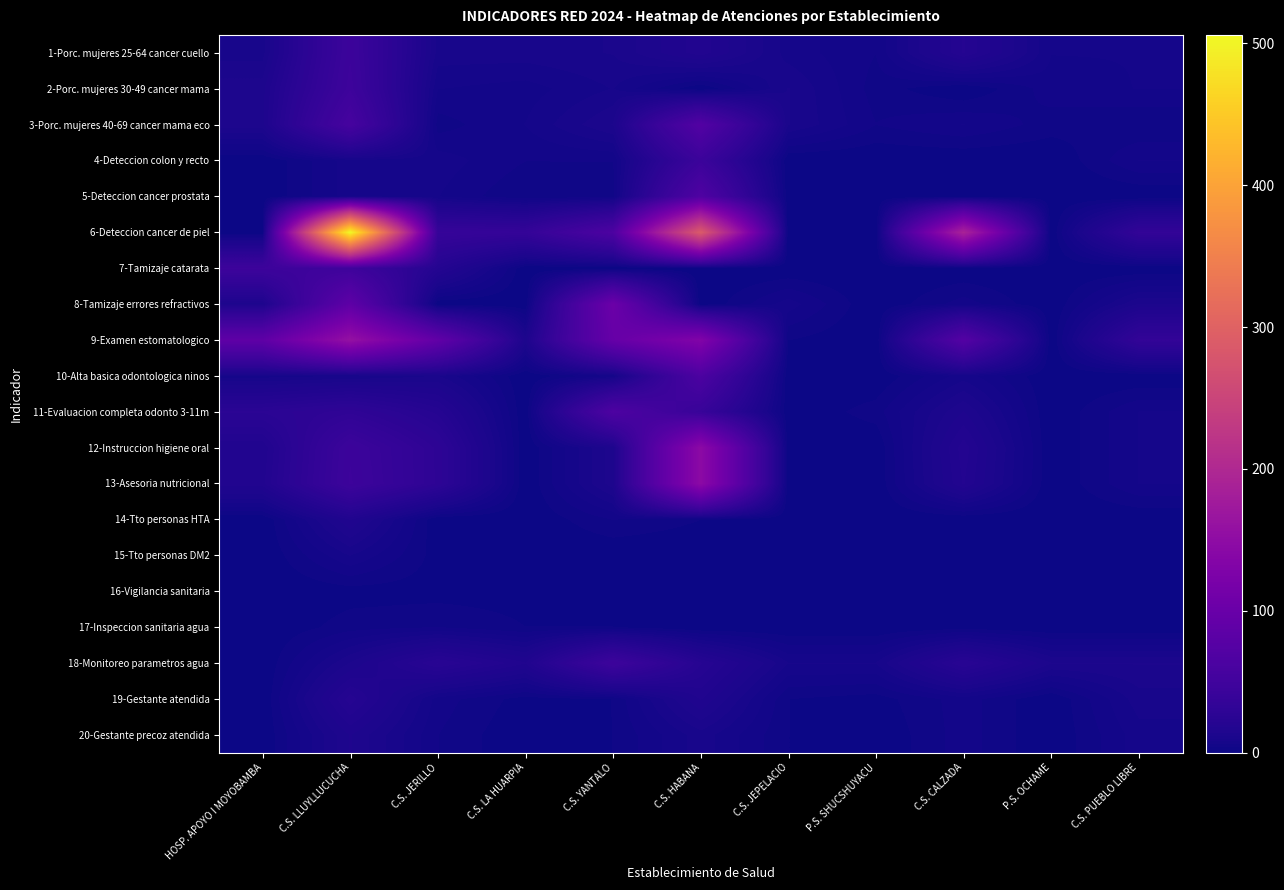

Reading left to right, list all the values displayed in this chart.

1-Porc. mujeres 25-64 cancer cuello: HOSP. APOYO I MOYOBAMBA=9	C.S. LLUYLLUCUCHA=45	C.S. JERILLO=9	C.S. LA HUARPIA=9	C.S. YANTALO=10	C.S. HABANA=17	C.S. JEPELACIO=7	P.S. SHUCSHUYACU=4	C.S. CALZADA=20	P.S. OCHAME=6	C.S. PUEBLO LIBRE=6
2-Porc. mujeres 30-49 cancer mama: HOSP. APOYO I MOYOBAMBA=13	C.S. LLUYLLUCUCHA=47	C.S. JERILLO=6	C.S. LA HUARPIA=5	C.S. YANTALO=8	C.S. HABANA=0	C.S. JEPELACIO=10	P.S. SHUCSHUYACU=3	C.S. CALZADA=0	P.S. OCHAME=5	C.S. PUEBLO LIBRE=6
3-Porc. mujeres 40-69 cancer mama eco: HOSP. APOYO I MOYOBAMBA=13	C.S. LLUYLLUCUCHA=57	C.S. JERILLO=3	C.S. LA HUARPIA=6	C.S. YANTALO=12	C.S. HABANA=72	C.S. JEPELACIO=10	P.S. SHUCSHUYACU=4	C.S. CALZADA=6	P.S. OCHAME=3	C.S. PUEBLO LIBRE=2
4-Deteccion colon y recto: HOSP. APOYO I MOYOBAMBA=0	C.S. LLUYLLUCUCHA=7	C.S. JERILLO=7	C.S. LA HUARPIA=4	C.S. YANTALO=4	C.S. HABANA=44	C.S. JEPELACIO=0	P.S. SHUCSHUYACU=0	C.S. CALZADA=0	P.S. OCHAME=0	C.S. PUEBLO LIBRE=6
5-Deteccion cancer prostata: HOSP. APOYO I MOYOBAMBA=0	C.S. LLUYLLUCUCHA=7	C.S. JERILLO=6	C.S. LA HUARPIA=2	C.S. YANTALO=3	C.S. HABANA=68	C.S. JEPELACIO=0	P.S. SHUCSHUYACU=0	C.S. CALZADA=0	P.S. OCHAME=0	C.S. PUEBLO LIBRE=0
6-Deteccion cancer de piel: HOSP. APOYO I MOYOBAMBA=0	C.S. LLUYLLUCUCHA=506	C.S. JERILLO=38	C.S. LA HUARPIA=36	C.S. YANTALO=65	C.S. HABANA=288	C.S. JEPELACIO=0	P.S. SHUCSHUYACU=0	C.S. CALZADA=190	P.S. OCHAME=0	C.S. PUEBLO LIBRE=34
7-Tamizaje catarata: HOSP. APOYO I MOYOBAMBA=46	C.S. LLUYLLUCUCHA=48	C.S. JERILLO=20	C.S. LA HUARPIA=0	C.S. YANTALO=0	C.S. HABANA=0	C.S. JEPELACIO=0	P.S. SHUCSHUYACU=0	C.S. CALZADA=0	P.S. OCHAME=0	C.S. PUEBLO LIBRE=0
8-Tamizaje errores refractivos: HOSP. APOYO I MOYOBAMBA=13	C.S. LLUYLLUCUCHA=86	C.S. JERILLO=0	C.S. LA HUARPIA=0	C.S. YANTALO=103	C.S. HABANA=0	C.S. JEPELACIO=7	P.S. SHUCSHUYACU=0	C.S. CALZADA=5	P.S. OCHAME=0	C.S. PUEBLO LIBRE=12
9-Examen estomatologico: HOSP. APOYO I MOYOBAMBA=87	C.S. LLUYLLUCUCHA=158	C.S. JERILLO=90	C.S. LA HUARPIA=13	C.S. YANTALO=96	C.S. HABANA=132	C.S. JEPELACIO=2	P.S. SHUCSHUYACU=0	C.S. CALZADA=74	P.S. OCHAME=0	C.S. PUEBLO LIBRE=34
10-Alta basica odontologica ninos: HOSP. APOYO I MOYOBAMBA=7	C.S. LLUYLLUCUCHA=8	C.S. JERILLO=10	C.S. LA HUARPIA=0	C.S. YANTALO=6	C.S. HABANA=64	C.S. JEPELACIO=0	P.S. SHUCSHUYACU=0	C.S. CALZADA=7	P.S. OCHAME=0	C.S. PUEBLO LIBRE=0
11-Evaluacion completa odonto 3-11m: HOSP. APOYO I MOYOBAMBA=26	C.S. LLUYLLUCUCHA=31	C.S. JERILLO=21	C.S. LA HUARPIA=0	C.S. YANTALO=66	C.S. HABANA=40	C.S. JEPELACIO=0	P.S. SHUCSHUYACU=3	C.S. CALZADA=14	P.S. OCHAME=0	C.S. PUEBLO LIBRE=6
12-Instruccion higiene oral: HOSP. APOYO I MOYOBAMBA=16	C.S. LLUYLLUCUCHA=45	C.S. JERILLO=29	C.S. LA HUARPIA=0	C.S. YANTALO=13	C.S. HABANA=146	C.S. JEPELACIO=0	P.S. SHUCSHUYACU=0	C.S. CALZADA=19	P.S. OCHAME=0	C.S. PUEBLO LIBRE=6
13-Asesoria nutricional: HOSP. APOYO I MOYOBAMBA=17	C.S. LLUYLLUCUCHA=46	C.S. JERILLO=29	C.S. LA HUARPIA=0	C.S. YANTALO=13	C.S. HABANA=146	C.S. JEPELACIO=0	P.S. SHUCSHUYACU=0	C.S. CALZADA=18	P.S. OCHAME=0	C.S. PUEBLO LIBRE=6
14-Tto personas HTA: HOSP. APOYO I MOYOBAMBA=0	C.S. LLUYLLUCUCHA=16	C.S. JERILLO=0	C.S. LA HUARPIA=0	C.S. YANTALO=4	C.S. HABANA=2	C.S. JEPELACIO=0	P.S. SHUCSHUYACU=0	C.S. CALZADA=0	P.S. OCHAME=0	C.S. PUEBLO LIBRE=0
15-Tto personas DM2: HOSP. APOYO I MOYOBAMBA=0	C.S. LLUYLLUCUCHA=8	C.S. JERILLO=1	C.S. LA HUARPIA=0	C.S. YANTALO=0	C.S. HABANA=0	C.S. JEPELACIO=0	P.S. SHUCSHUYACU=0	C.S. CALZADA=0	P.S. OCHAME=0	C.S. PUEBLO LIBRE=0
16-Vigilancia sanitaria: HOSP. APOYO I MOYOBAMBA=0	C.S. LLUYLLUCUCHA=1	C.S. JERILLO=1	C.S. LA HUARPIA=1	C.S. YANTALO=1	C.S. HABANA=1	C.S. JEPELACIO=1	P.S. SHUCSHUYACU=1	C.S. CALZADA=1	P.S. OCHAME=1	C.S. PUEBLO LIBRE=1
17-Inspeccion sanitaria agua: HOSP. APOYO I MOYOBAMBA=0	C.S. LLUYLLUCUCHA=3	C.S. JERILLO=4	C.S. LA HUARPIA=2	C.S. YANTALO=2	C.S. HABANA=0	C.S. JEPELACIO=0	P.S. SHUCSHUYACU=0	C.S. CALZADA=1	P.S. OCHAME=0	C.S. PUEBLO LIBRE=0
18-Monitoreo parametros agua: HOSP. APOYO I MOYOBAMBA=0	C.S. LLUYLLUCUCHA=12	C.S. JERILLO=24	C.S. LA HUARPIA=16	C.S. YANTALO=46	C.S. HABANA=22	C.S. JEPELACIO=8	P.S. SHUCSHUYACU=8	C.S. CALZADA=24	P.S. OCHAME=12	C.S. PUEBLO LIBRE=12
19-Gestante atendida: HOSP. APOYO I MOYOBAMBA=0	C.S. LLUYLLUCUCHA=21	C.S. JERILLO=5	C.S. LA HUARPIA=1	C.S. YANTALO=2	C.S. HABANA=16	C.S. JEPELACIO=2	P.S. SHUCSHUYACU=1	C.S. CALZADA=5	P.S. OCHAME=0	C.S. PUEBLO LIBRE=9
20-Gestante precoz atendida: HOSP. APOYO I MOYOBAMBA=0	C.S. LLUYLLUCUCHA=14	C.S. JERILLO=4	C.S. LA HUARPIA=0	C.S. YANTALO=2	C.S. HABANA=9	C.S. JEPELACIO=2	P.S. SHUCSHUYACU=0	C.S. CALZADA=5	P.S. OCHAME=0	C.S. PUEBLO LIBRE=7